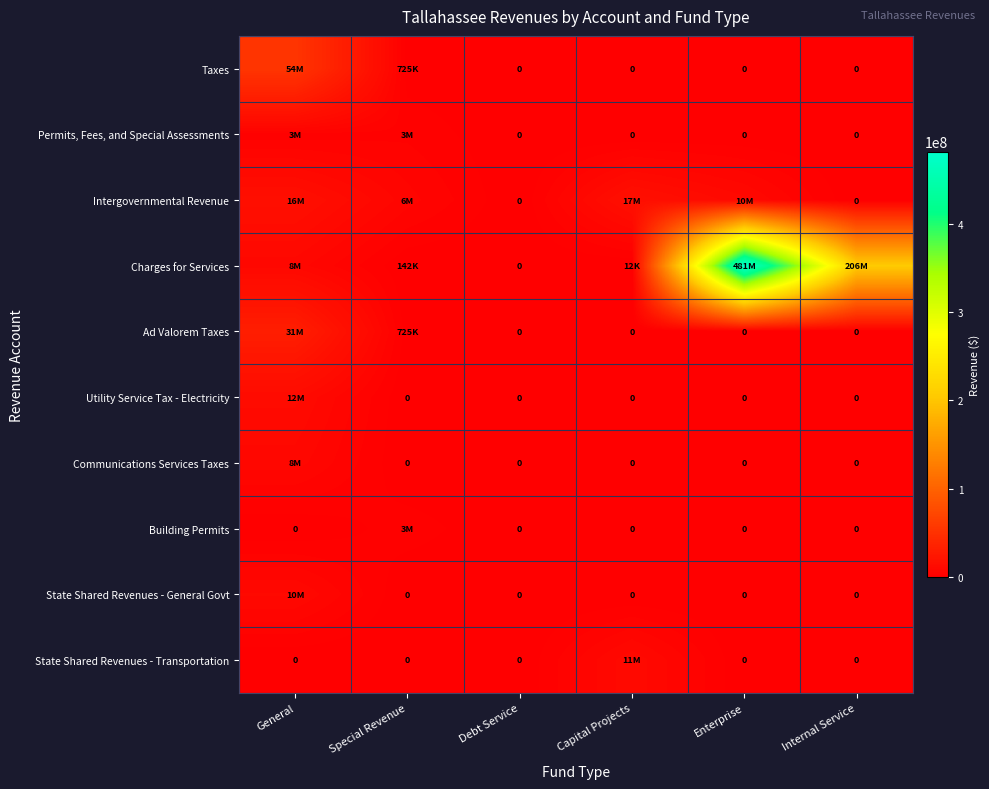

The State Shared Revenues - Transportation series shows 5980879 at Capital Projects. True or false?

False